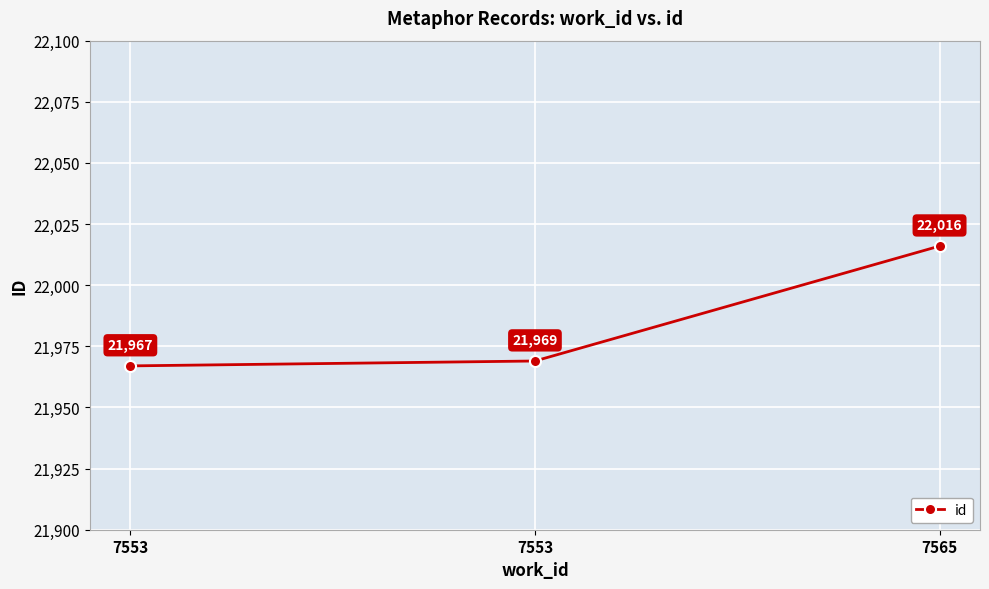

Reading right to left, list all the values displayed in this chart.

22016	21969	21967